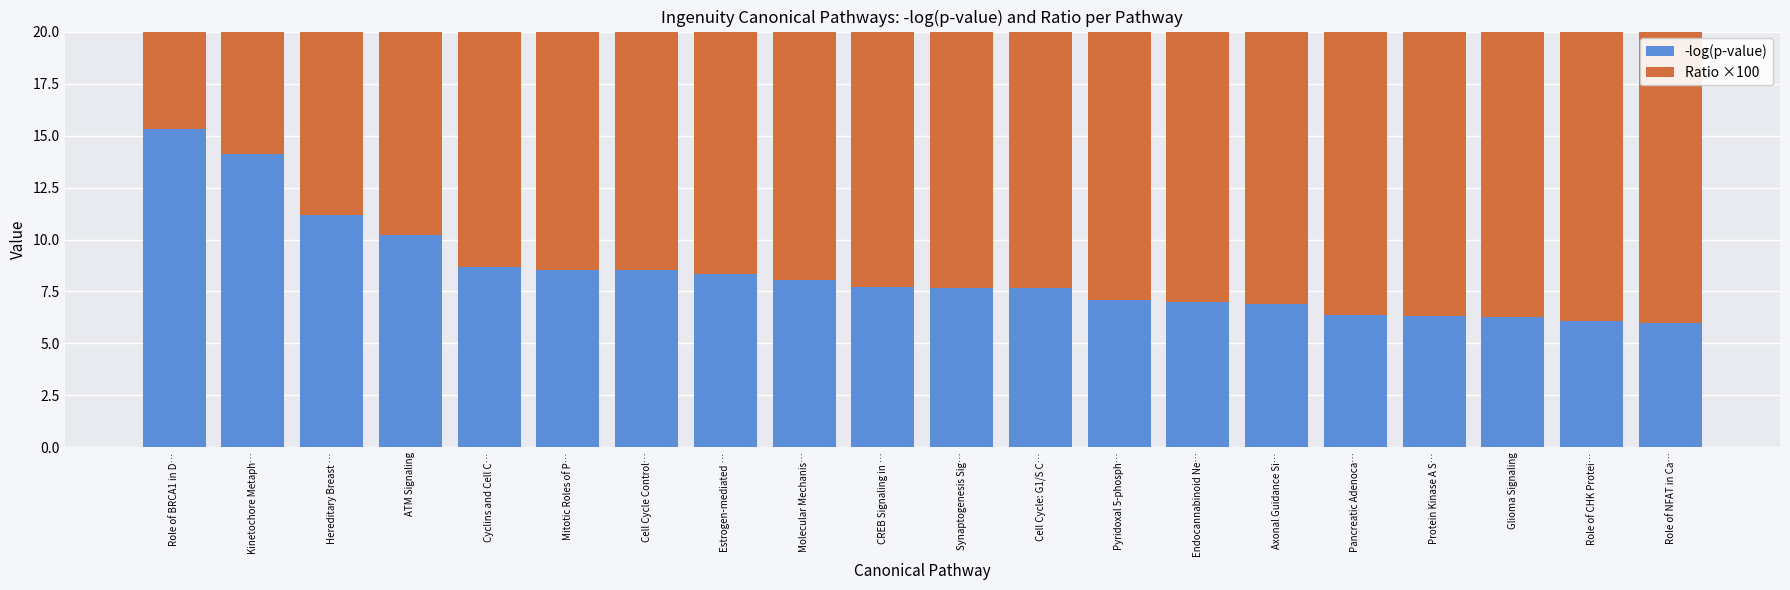

Which has a higher value, Role of NFAT in Ca… or Estrogen-mediated …?

Estrogen-mediated …